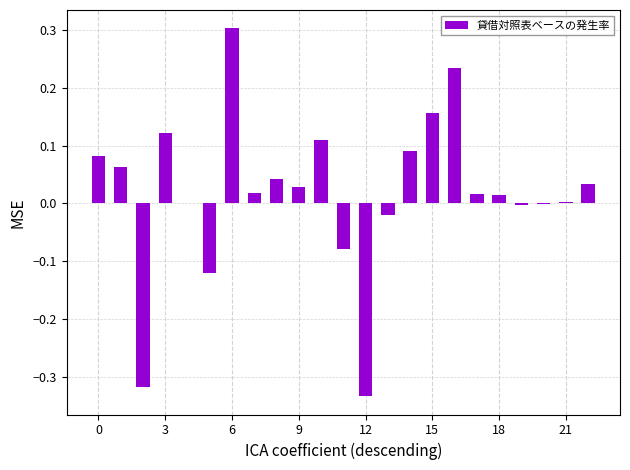

What is the maximum value shown in the chart?

0.3